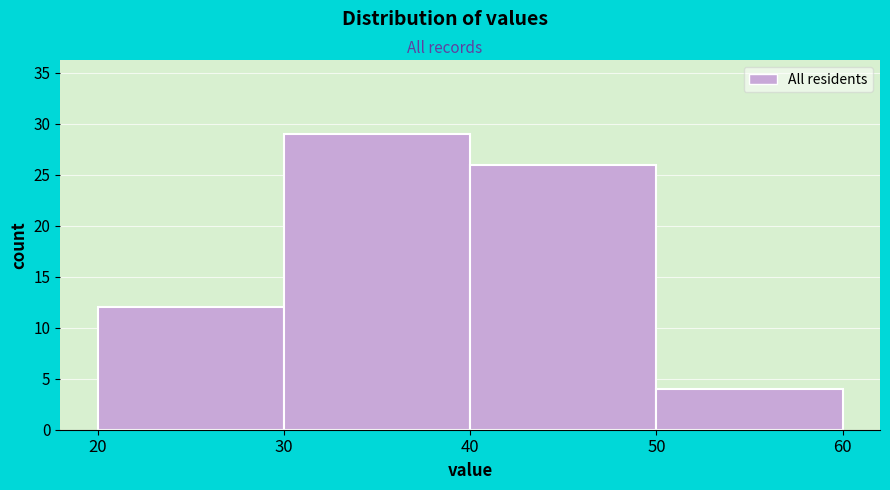

Over which range of the x-axis is the bar tallest?

30 to 40